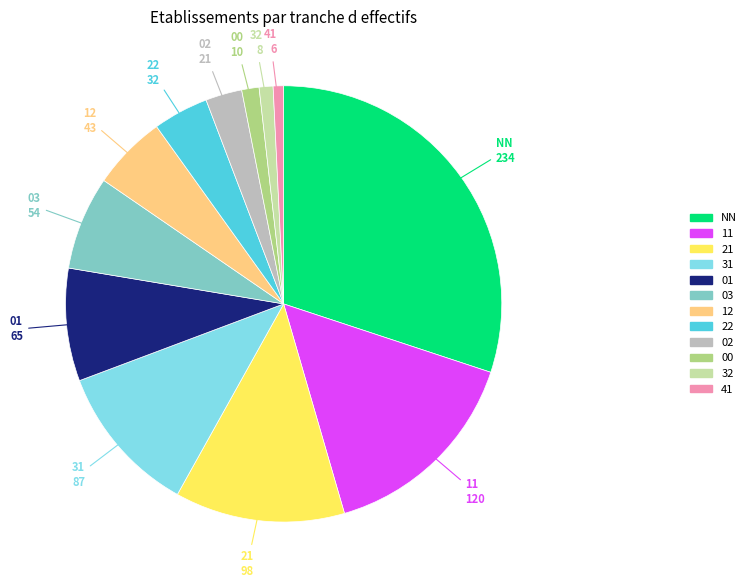

Does 01 account for over 50% of the chart?

No